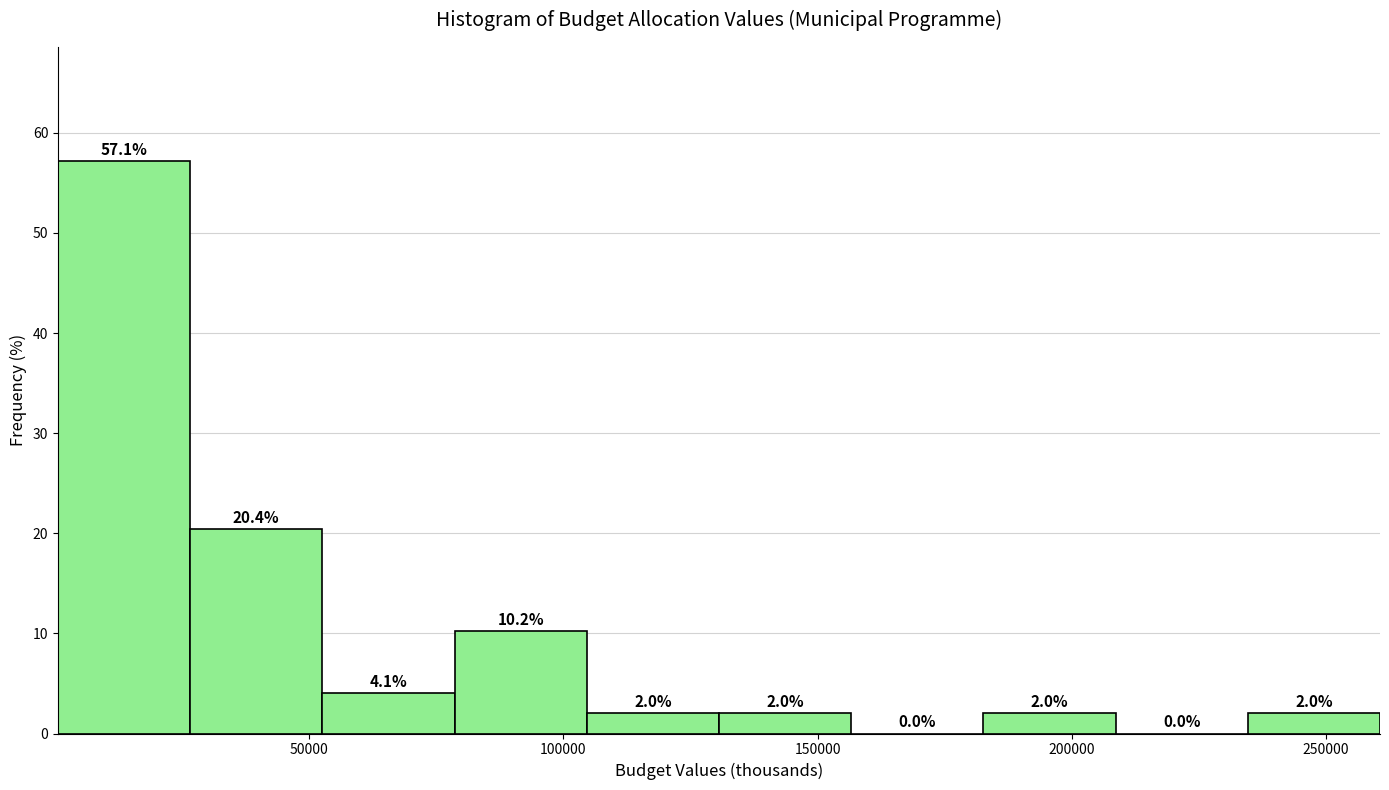

How tall is the bar that spans 25000 to 55000 on the x-axis? The bar edges are not printed on the chart, so give them approximately, as read against the axis.

20.4